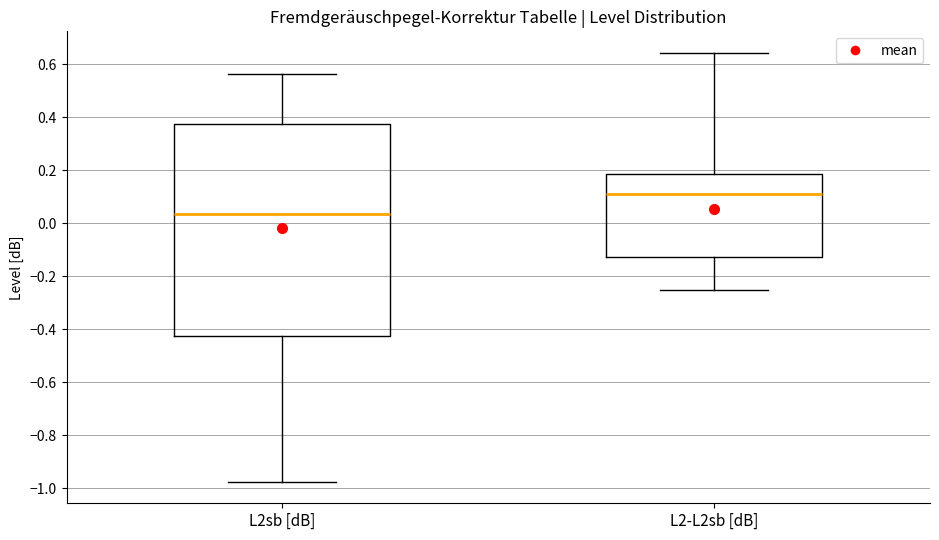

Comparing the boxes themselves (not the whiskers), which one is the tallest?

L2sb [dB]